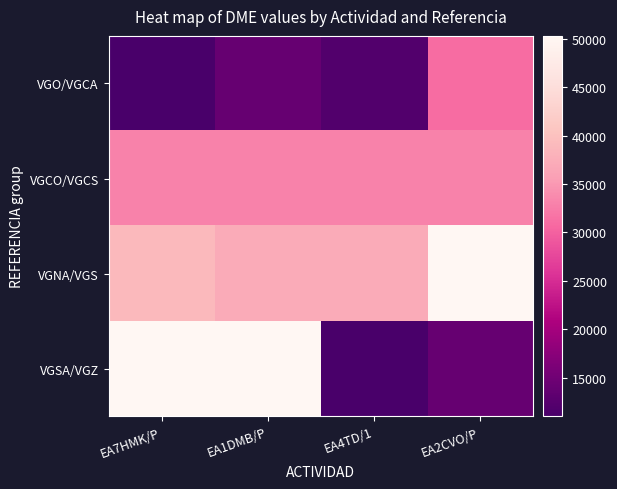

Reading left to right, what are all the values shown in this chart?

VGO/VGCA: EA7HMK/P=11006	EA1DMB/P=14055	EA4TD/1=12051	EA2CVO/P=31023
VGCO/VGCS: EA7HMK/P=33024	EA1DMB/P=33024	EA4TD/1=33033	EA2CVO/P=33053
VGNA/VGS: EA7HMK/P=39011	EA1DMB/P=37115	EA4TD/1=37136	EA2CVO/P=50143
VGSA/VGZ: EA7HMK/P=50143	EA1DMB/P=50288	EA4TD/1=11006	EA2CVO/P=14055